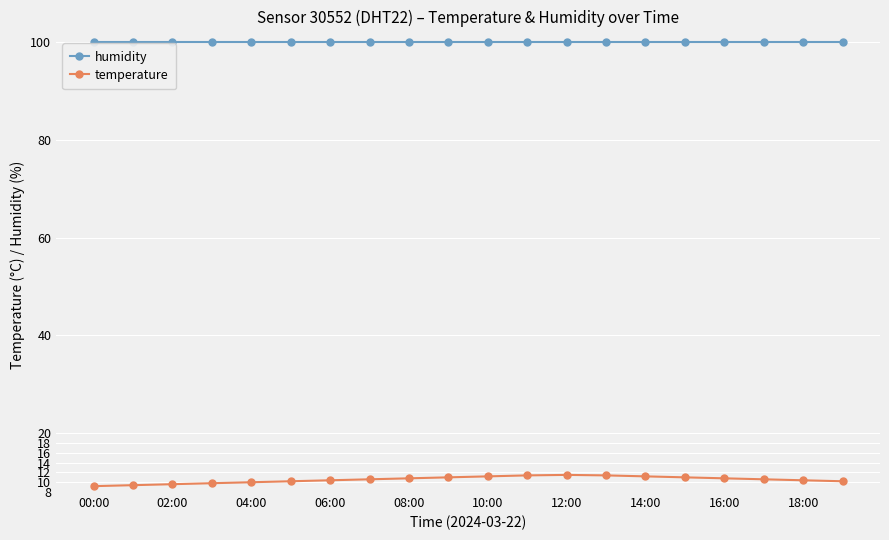

Which series has the largest total across all categories?

humidity